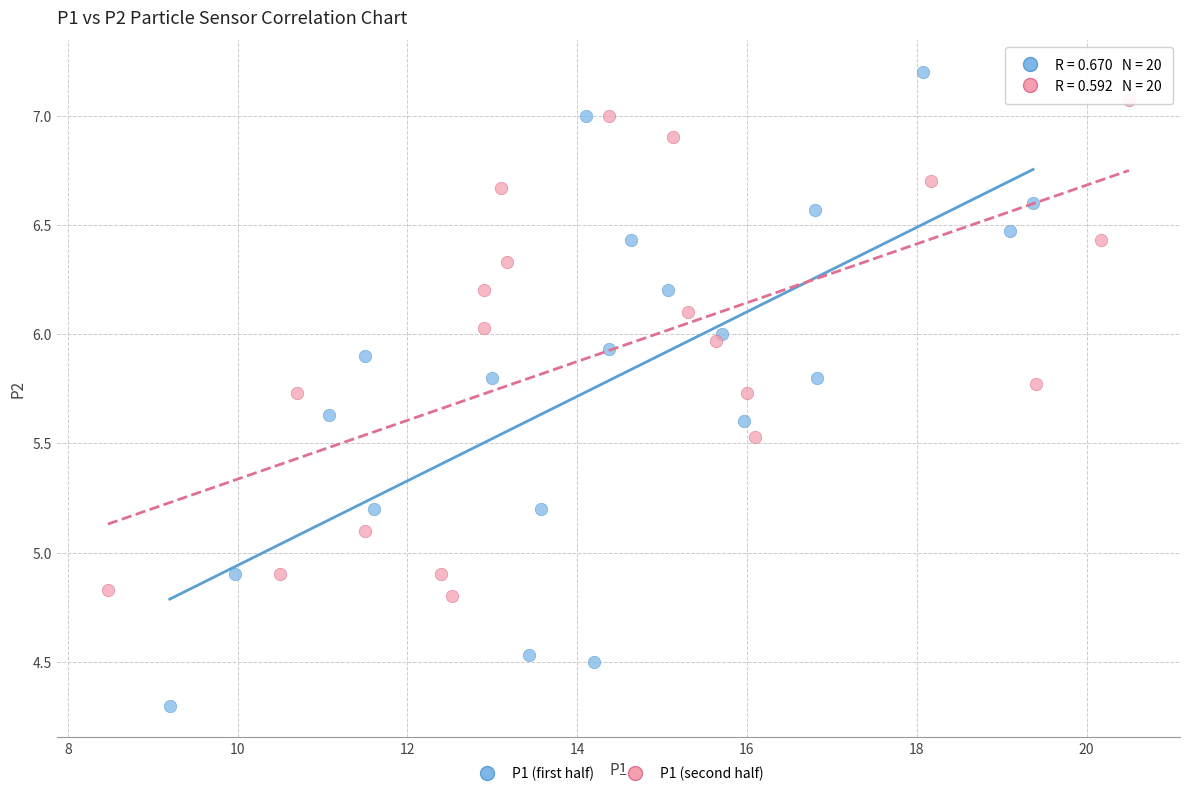

Which series reaches the maximum Y coordinate?

P1 (first half)